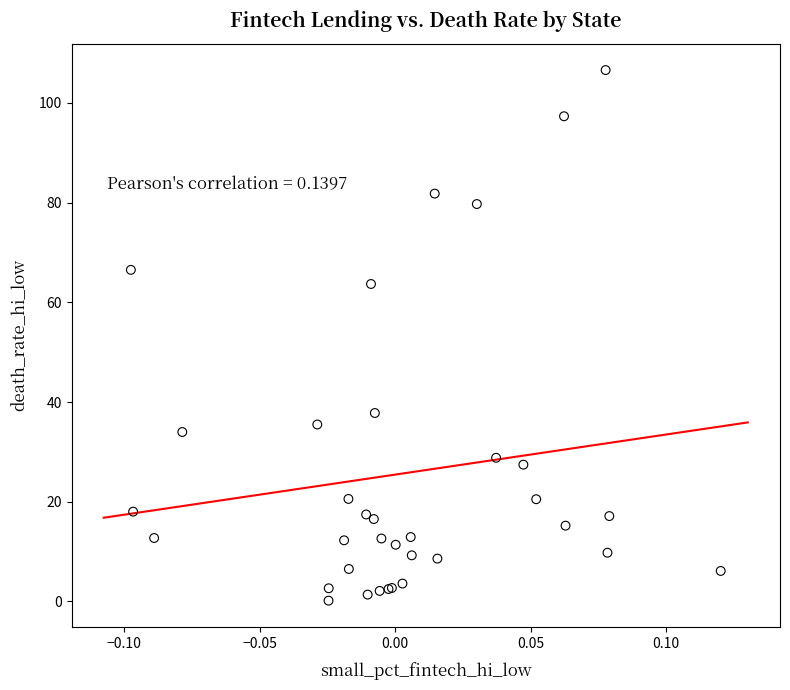

What Y value in the scatter plot is closest to 53?

63.7